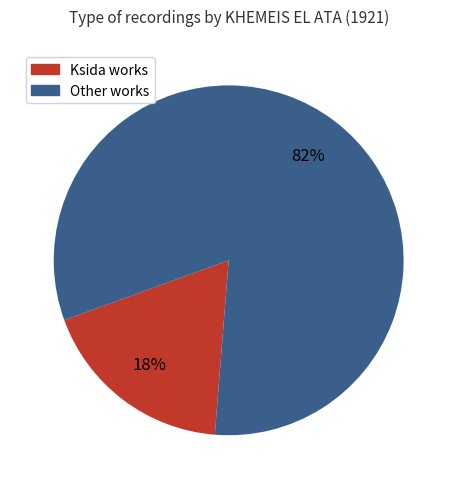

Which has a higher value, Ksida works or Other works?

Other works